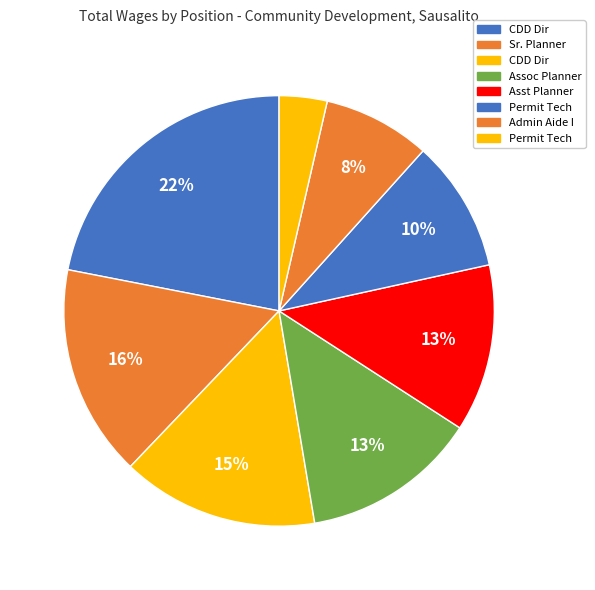

How many segments does this pie chart have?

8